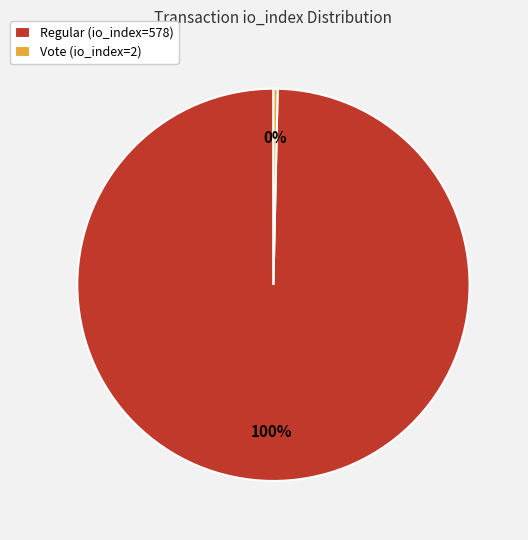

Between Regular (io_index=578) and Vote (io_index=2), which is larger?

Regular (io_index=578)